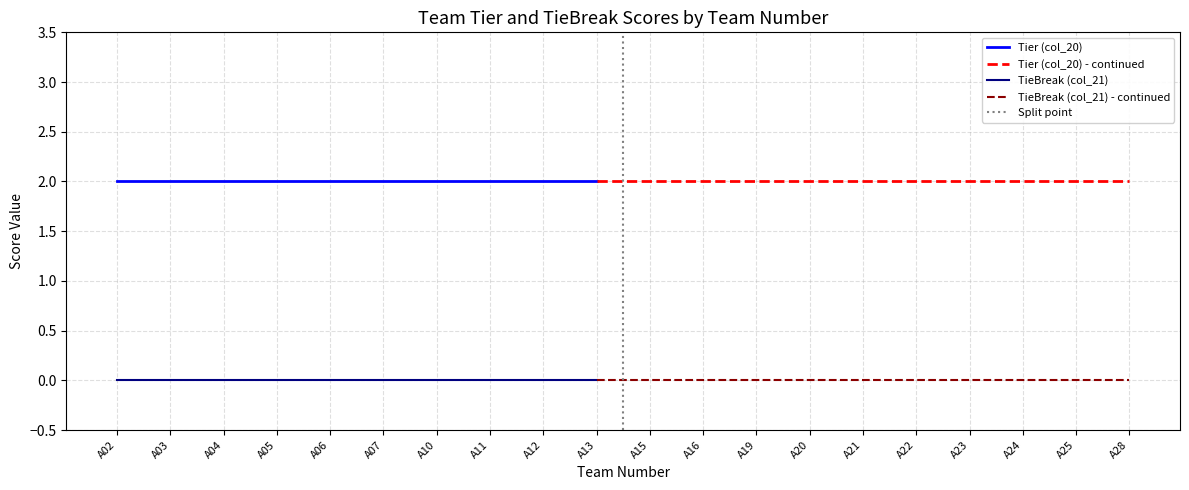

Is this an area chart (filled region under the line)?

No